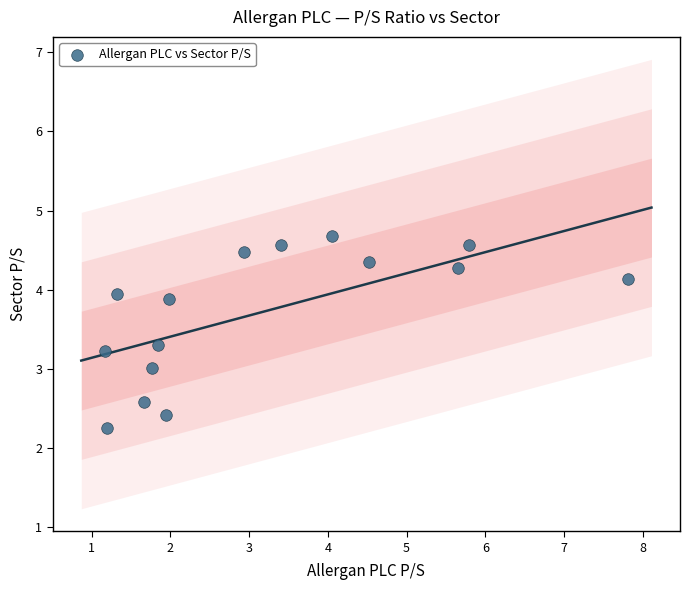

What is the range of Y values (max minus min)?

2.4